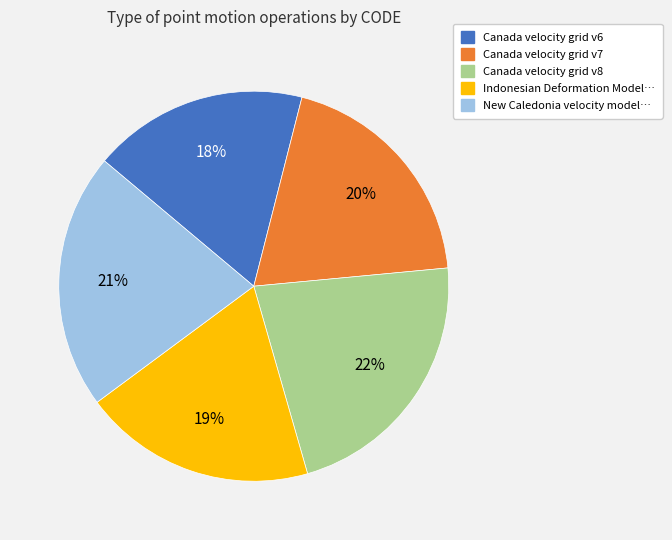

How many slices are in this pie chart?

5